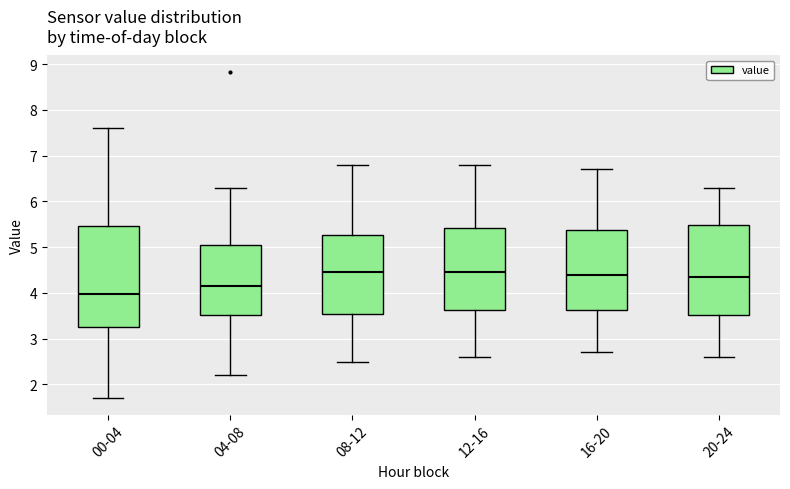

Reading left to right, transcribe this box plot: for each box, give where its median line is, the range the box spans, and where its two whiskers end, as read against the y-axis. The values are not printed on the chart, so give them approximately, as read against the axis.

00-04: median 4.0, box 3.3 to 5.5, whiskers 1.7 to 7.6
04-08: median 4.2, box 3.5 to 5.1, whiskers 2.2 to 6.3
08-12: median 4.5, box 3.6 to 5.3, whiskers 2.5 to 6.8
12-16: median 4.5, box 3.6 to 5.4, whiskers 2.6 to 6.8
16-20: median 4.4, box 3.6 to 5.4, whiskers 2.7 to 6.7
20-24: median 4.4, box 3.5 to 5.5, whiskers 2.6 to 6.3